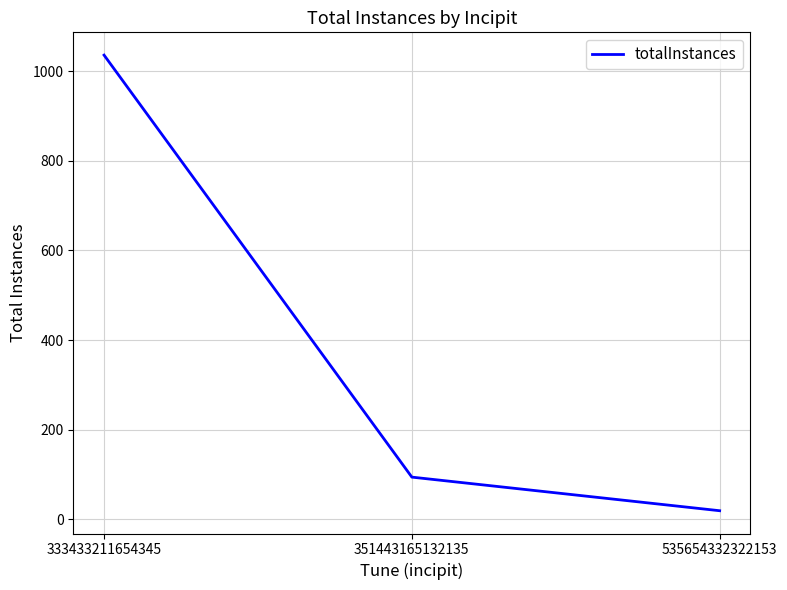

What is the smallest value displayed?

19